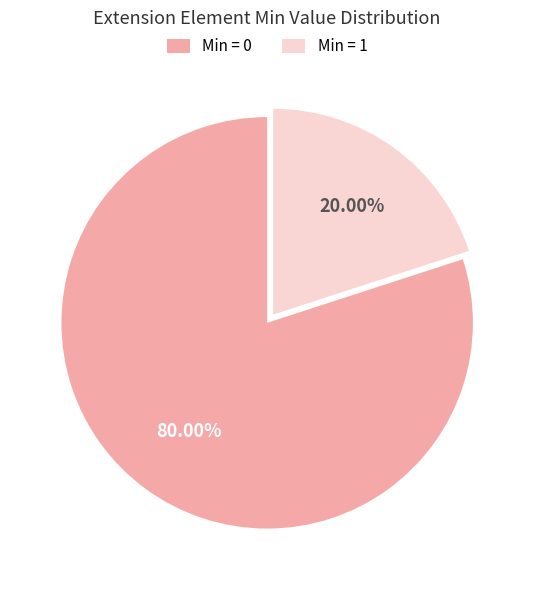

Between Min = 1 and Min = 0, which is larger?

Min = 0